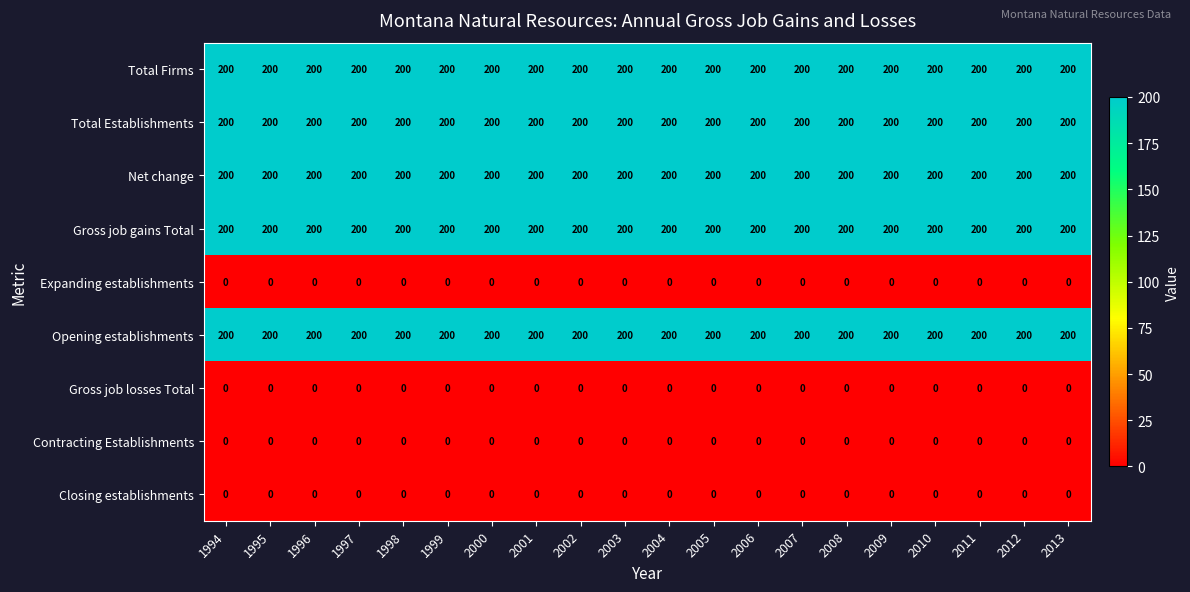

What is the maximum value shown in the chart?

200